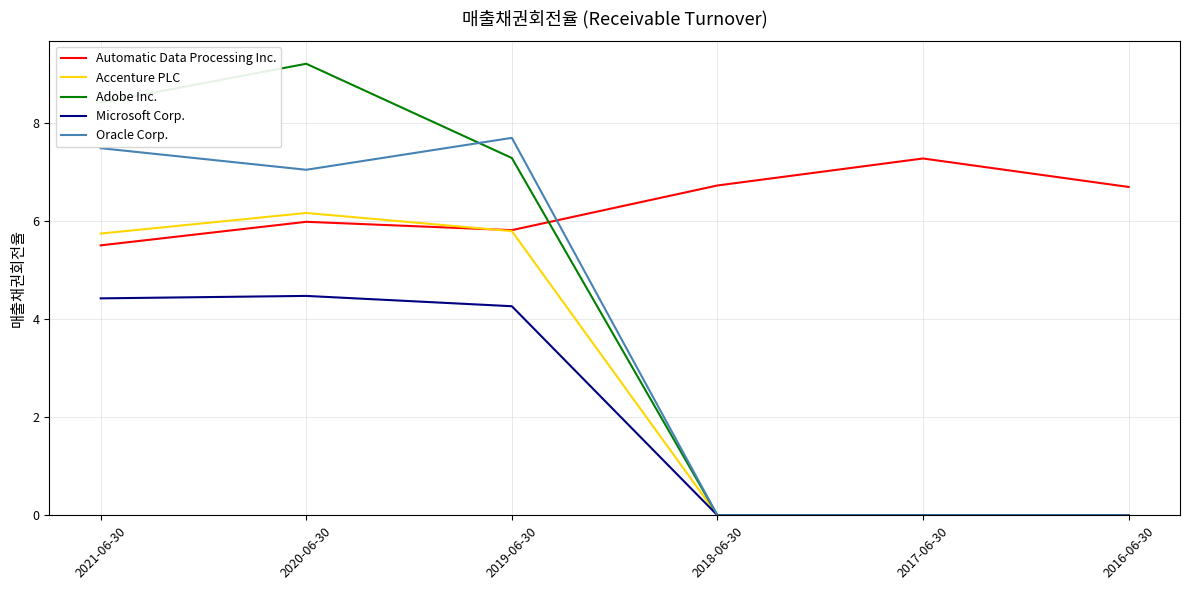

Is the value of Oracle Corp. at 2019-06-30 greater than the value of Automatic Data Processing Inc. at 2021-06-30?

Yes